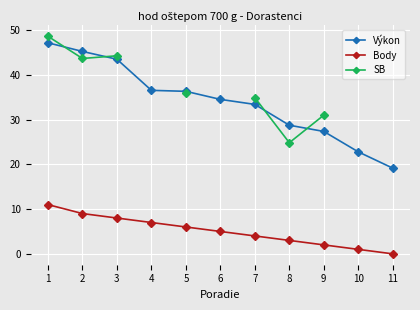

How many lines are shown in the chart?

3